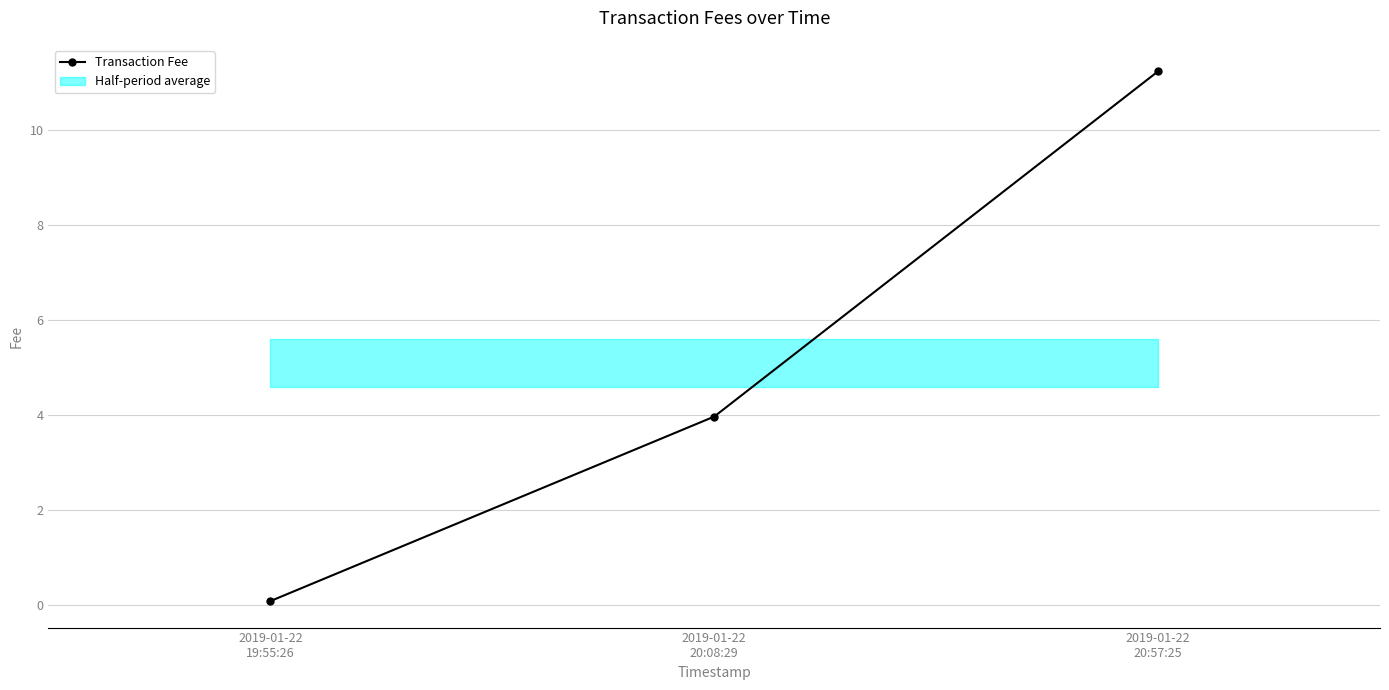

True or false: the data shows 0.1 at 2019-01-22
19:55:26.

True